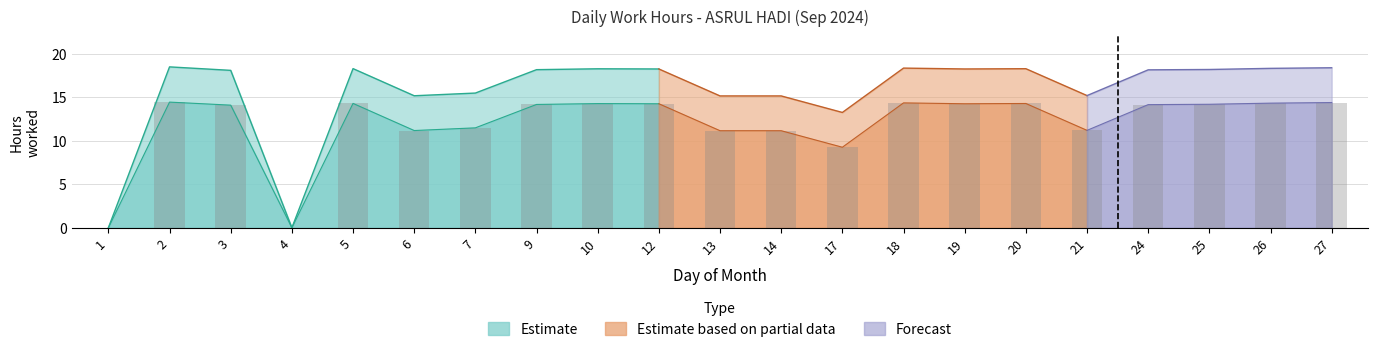

Are the bars grouped side by side (vs. stacked)?

No